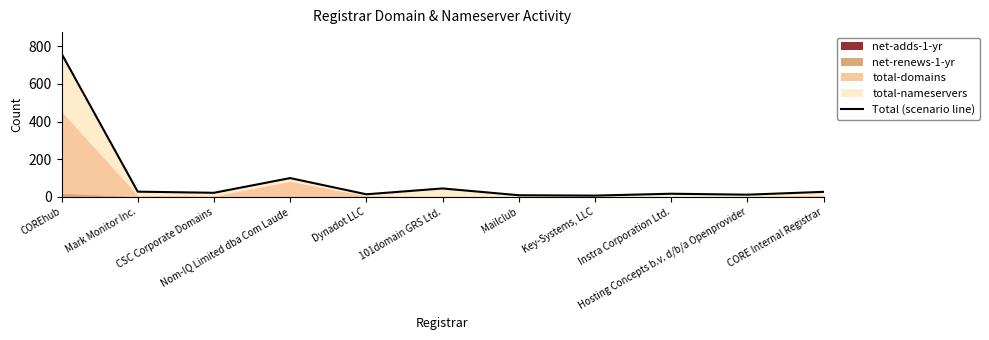

What is the change in value from Dynadot LLC to Mailclub?

-5